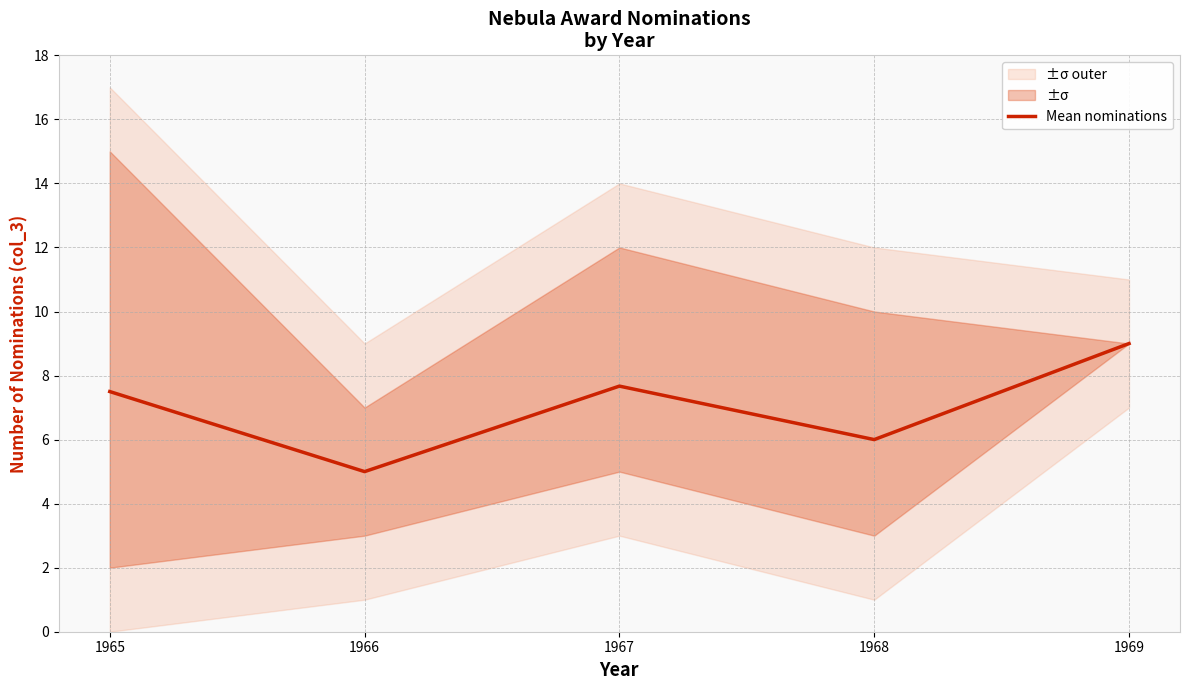

What is the difference between the maximum and minimum values?

4.0